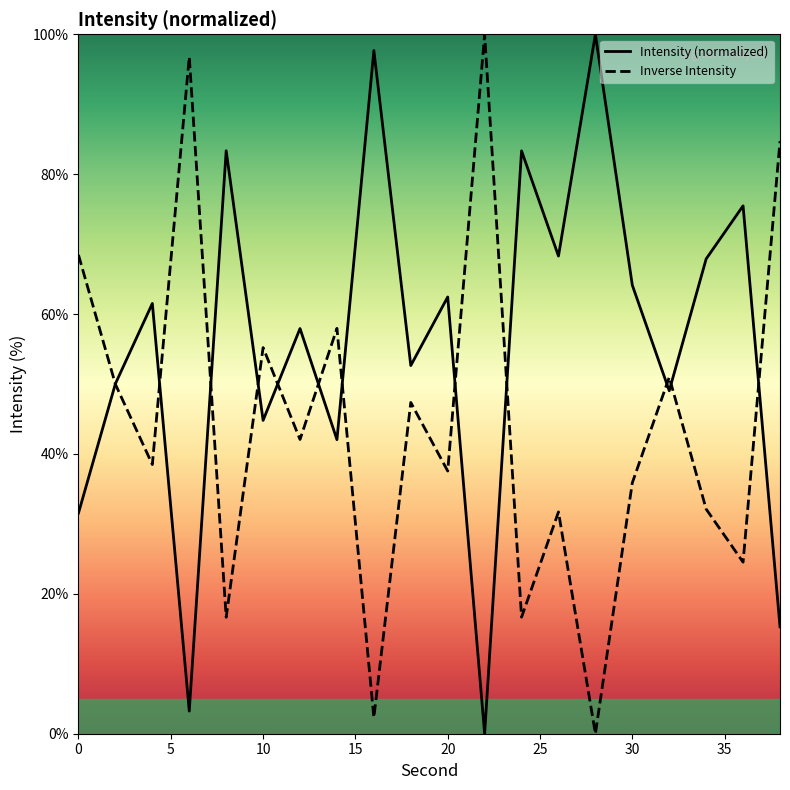

Rank the series by their average value, from highest to lowest.

Intensity (normalized), Inverse Intensity